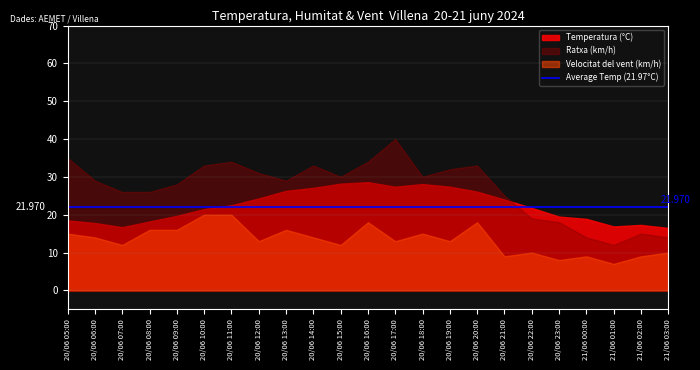

Which category has the lowest value across all series?

21/06 01:00